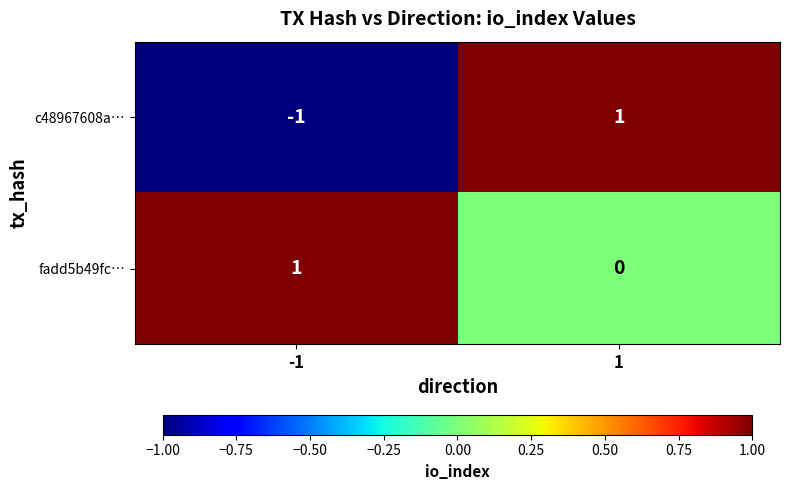

The c48967608a… series shows 1 at 1. True or false?

True